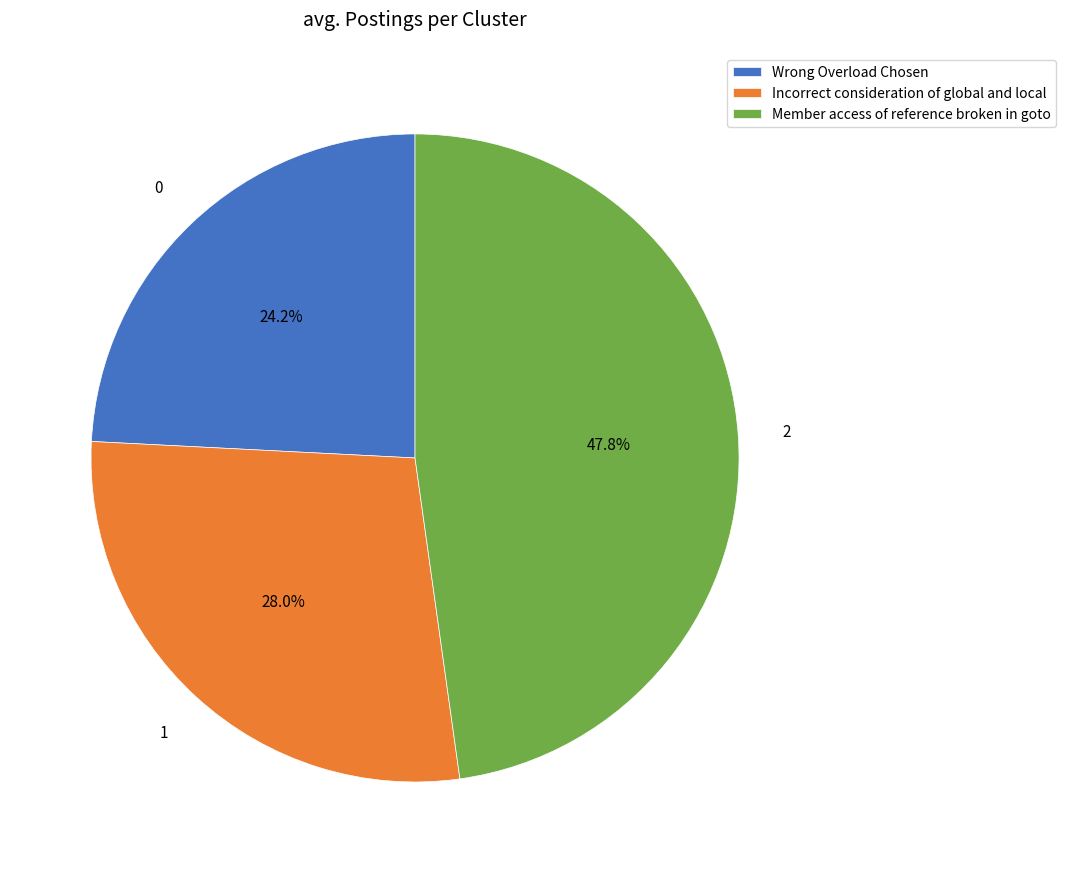

What percentage do Member access of reference broken in goto and Incorrect consideration of global and local together represent?

75.8%